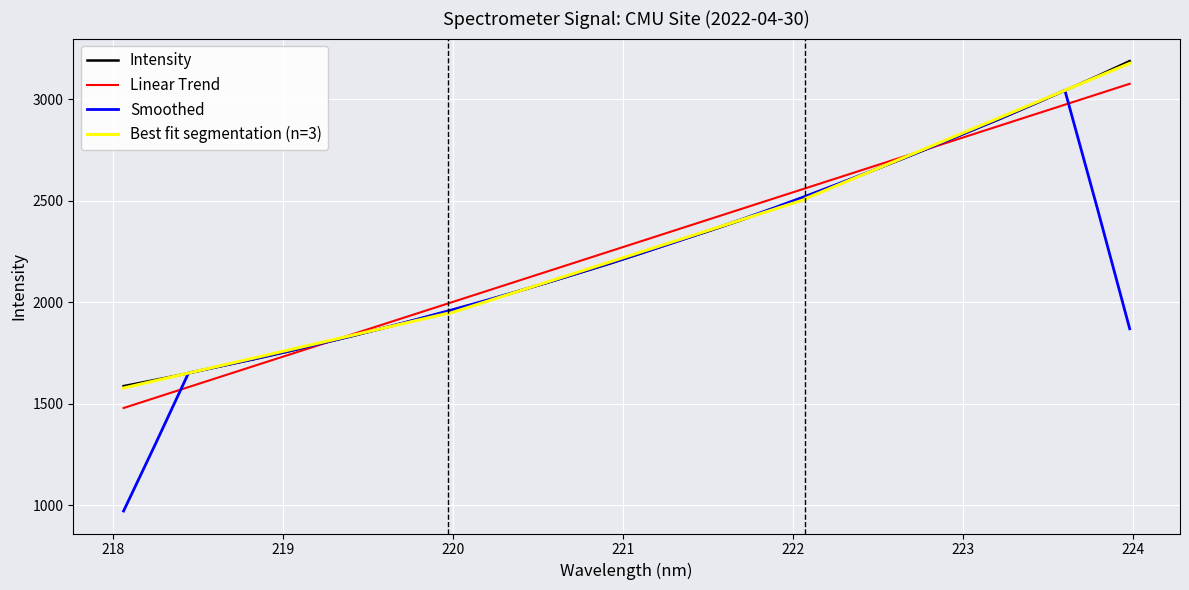

Is it true that the value at 219.9712 is 1954.5?

True